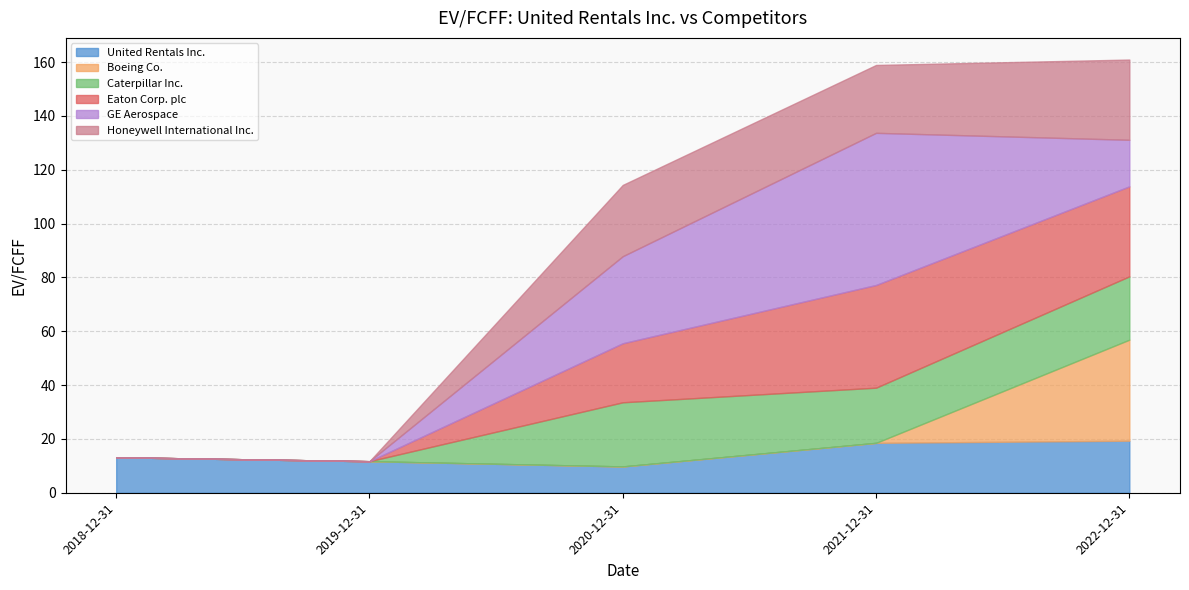

How many values in the Honeywell International Inc. series exceed 25?

3